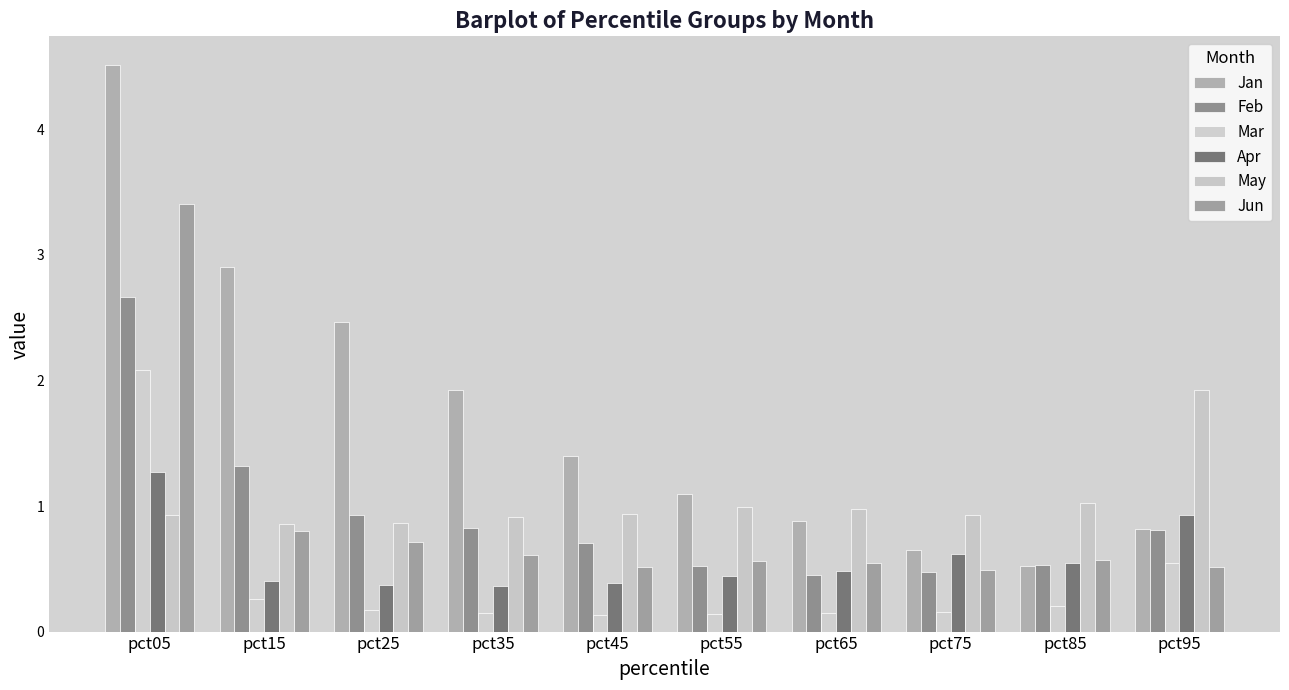

True or false: Apr has a value of 1.3 at pct05.

True